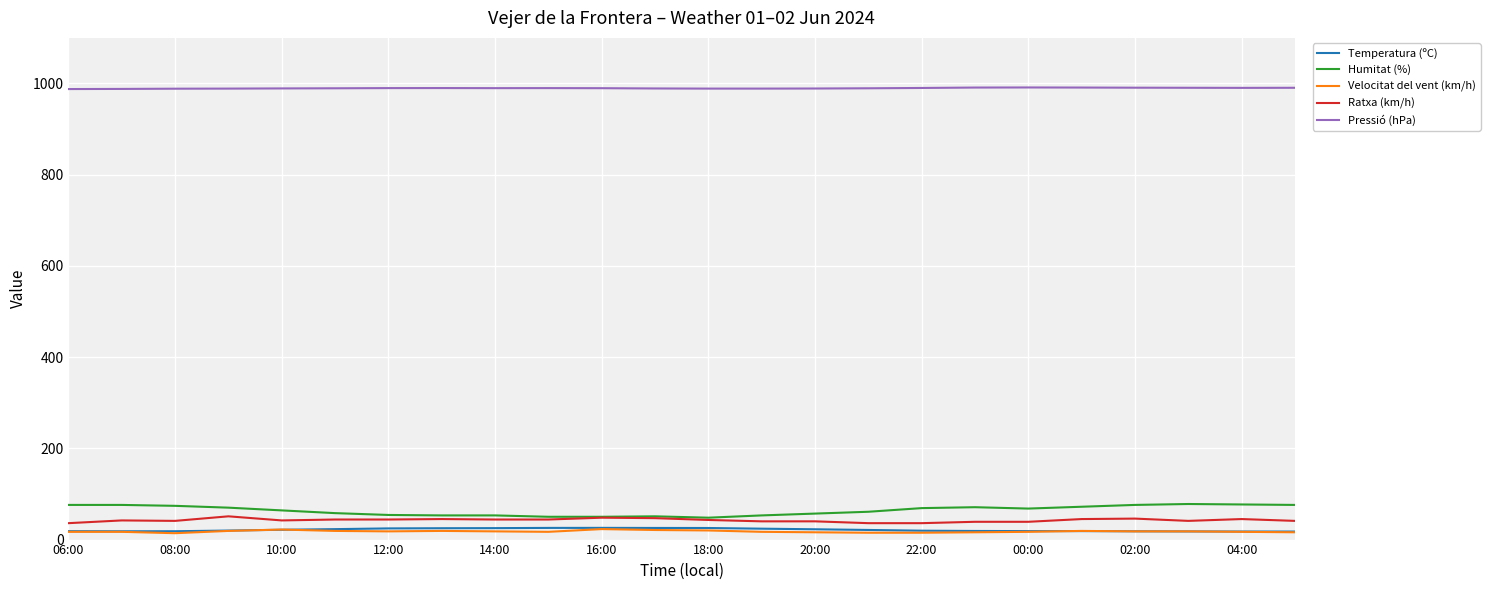

Which series has the largest total across all categories?

Pressió (hPa)